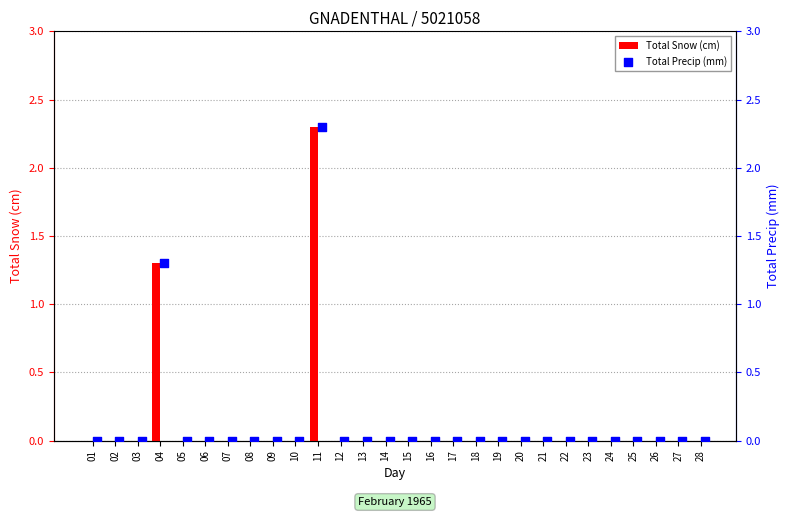

Which series has the largest total across all categories?

Total Snow (cm)